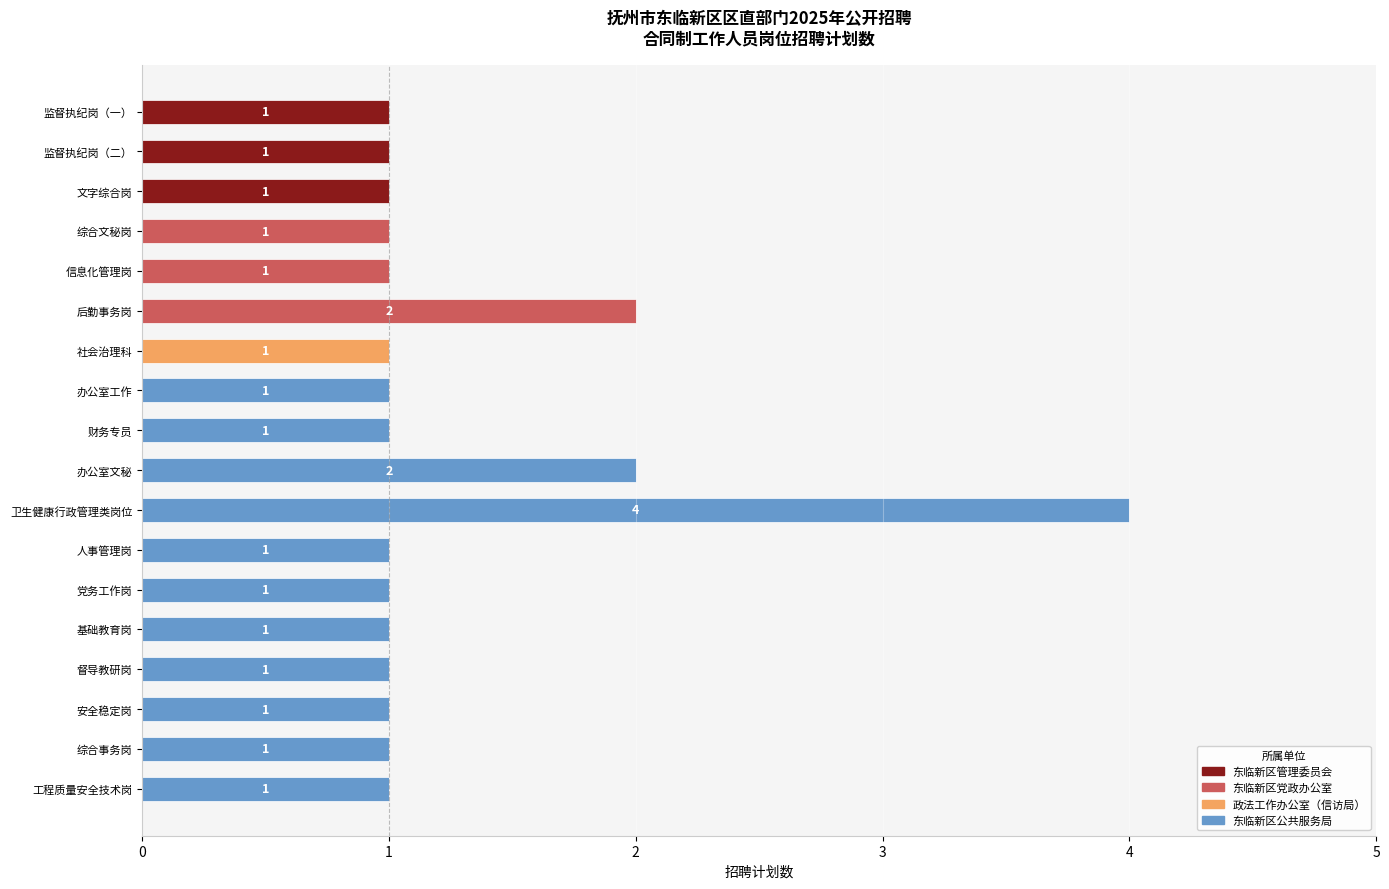

What is the value of the 16th bar from the top?

1